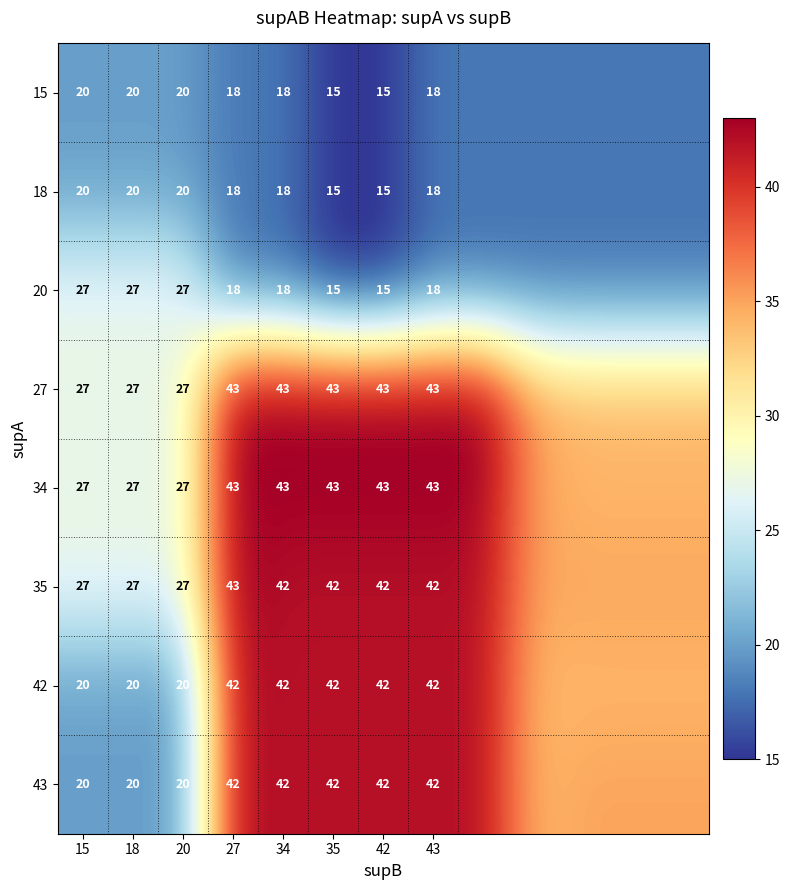

The value of 27 at 34 is 29. True or false?

False